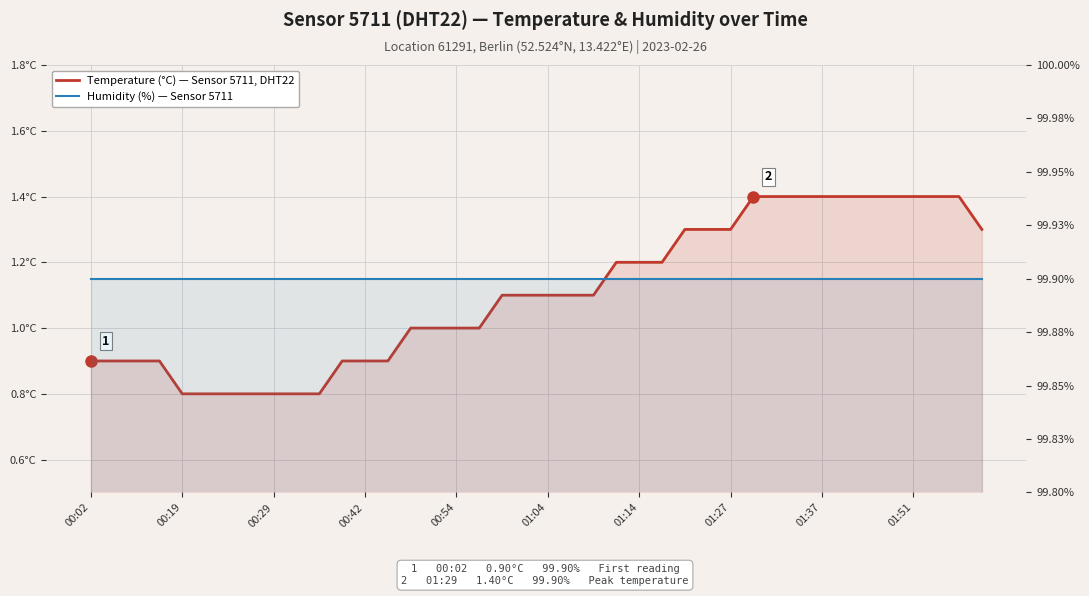

What is the value of the Humidity (%) — Sensor 5711 point at the 3rd from the left?

99.9